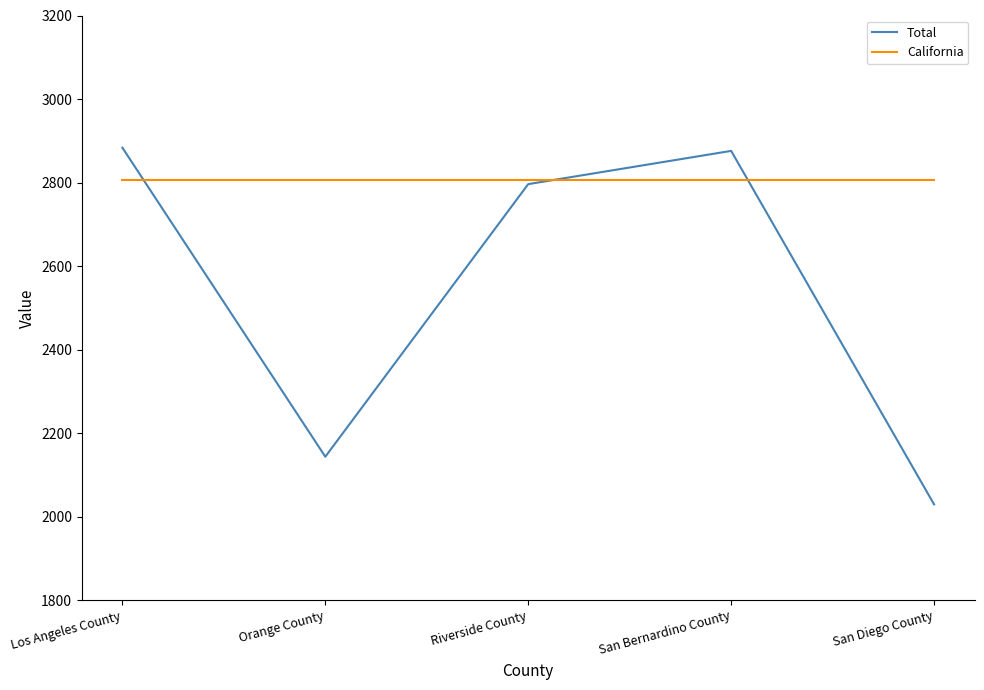

Does the chart display data point markers on the line(s)?

No